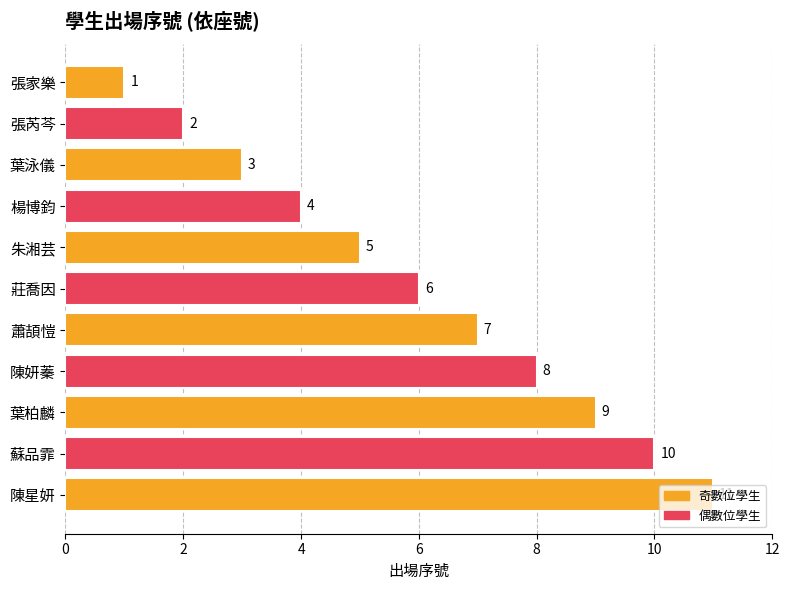

What is the value of the 2nd bar from the top?

2